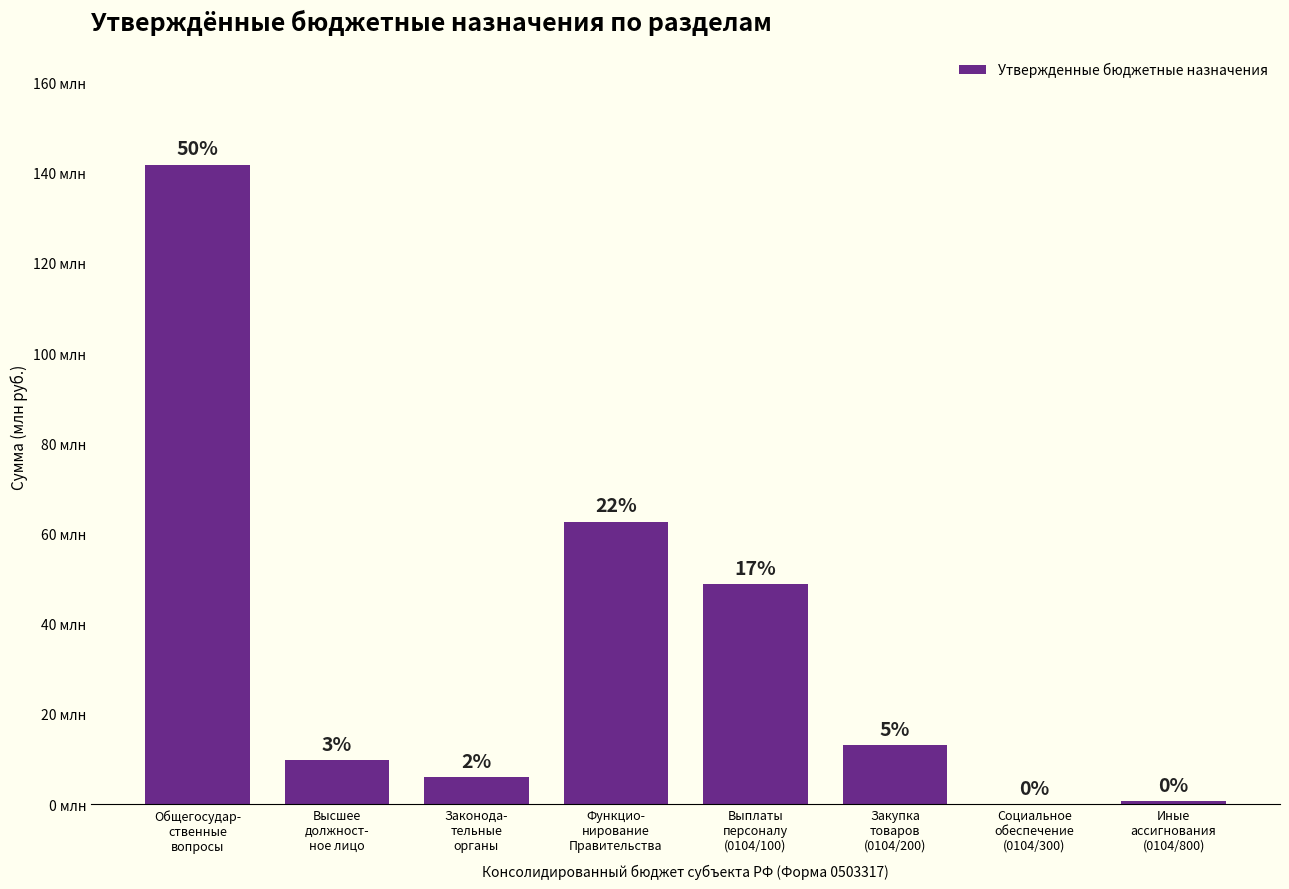

What value does the data have at Закупка
товаров
(0104/200)?

13087350.0